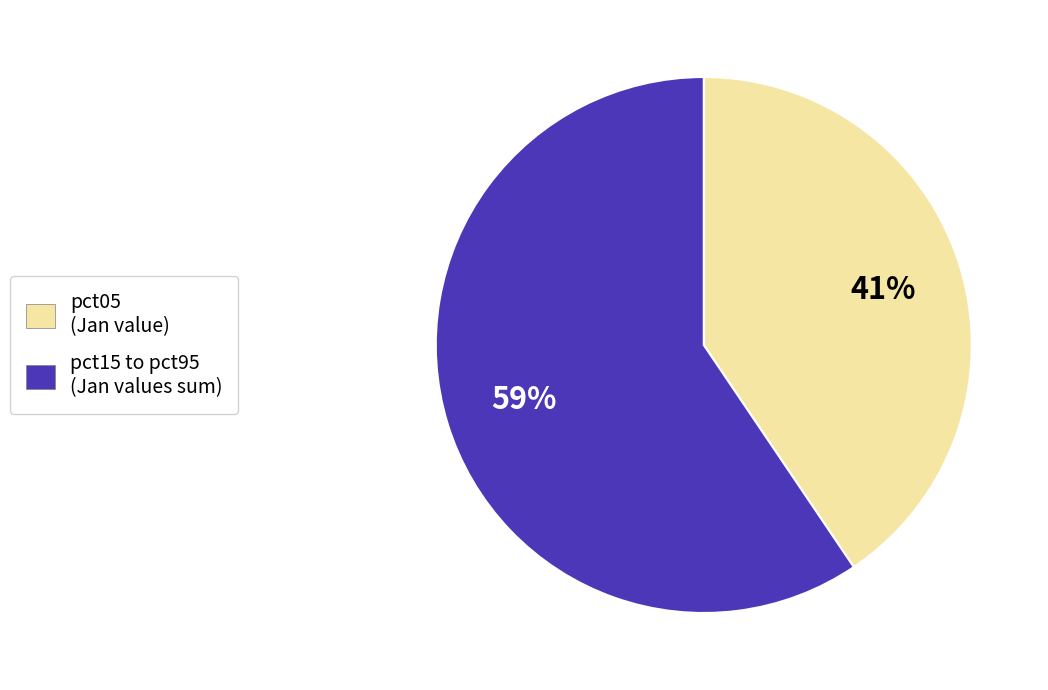

Rank the categories by value from highest to lowest.

pct15 to pct95 (Jan values sum), pct05 (Jan value)